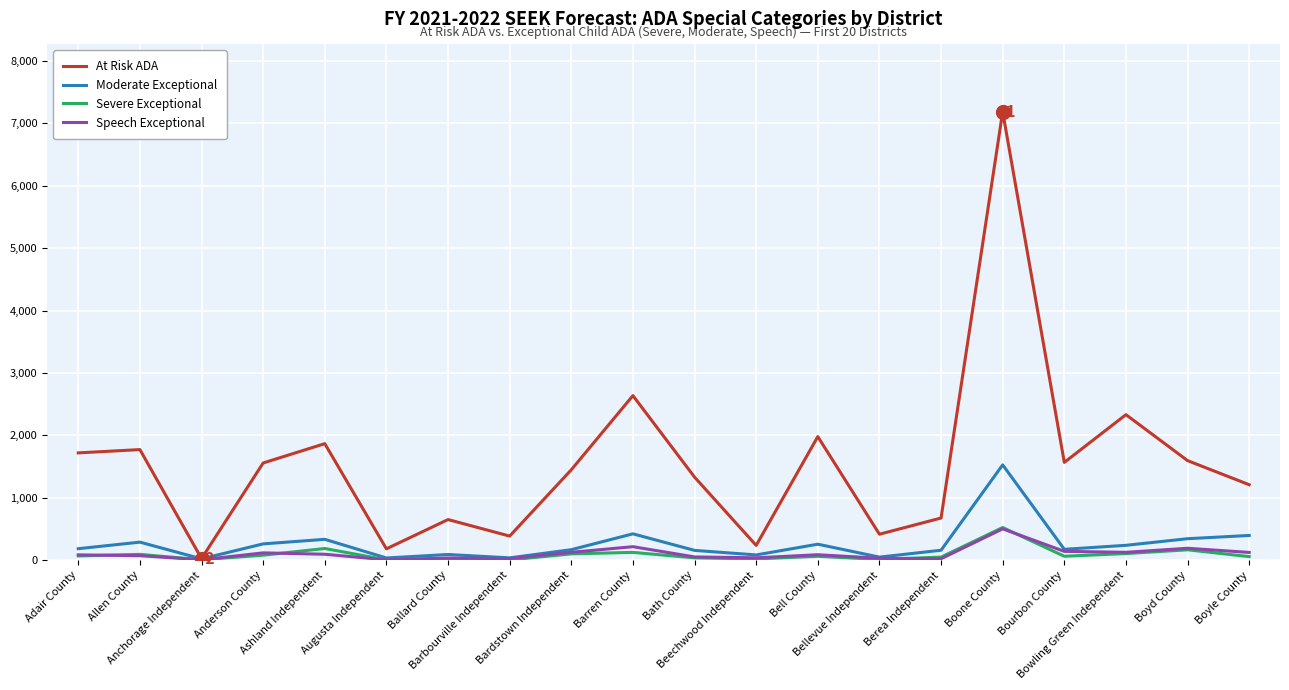

Which series has the largest range (max minus min)?

At Risk ADA